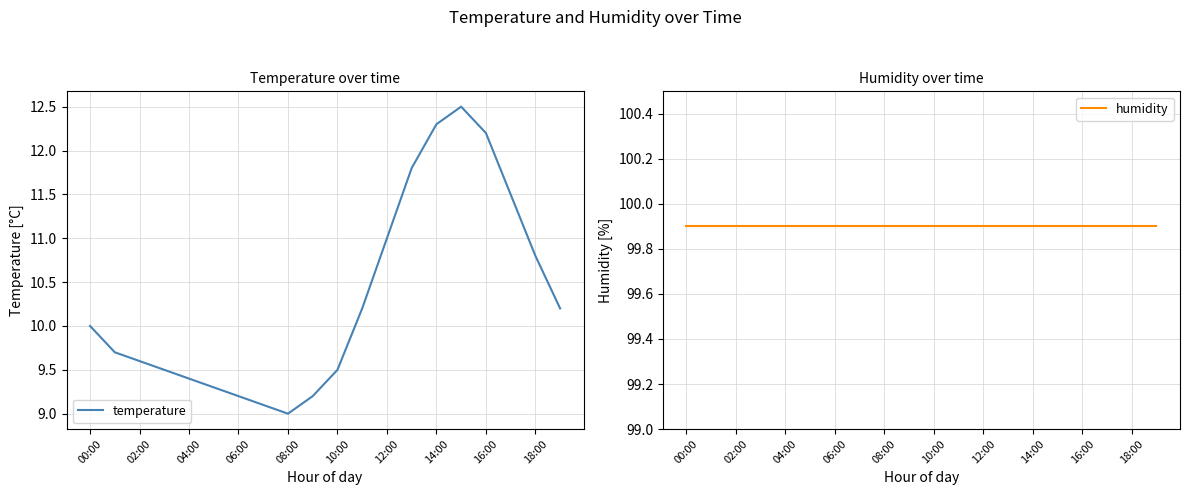

What is the sum of all humidity values?

1998.0